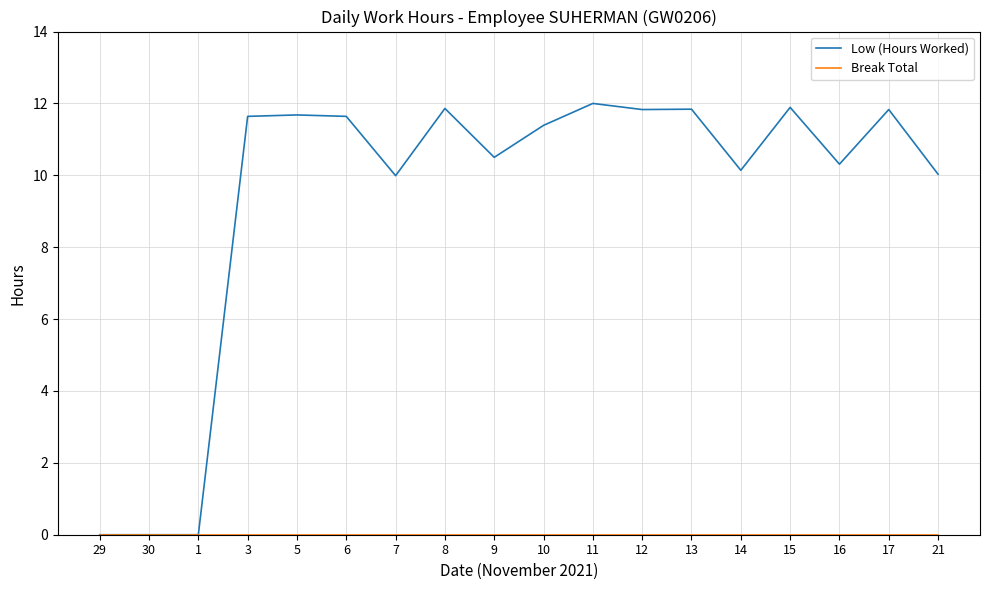

What is the total value across all series at 9?

10.5